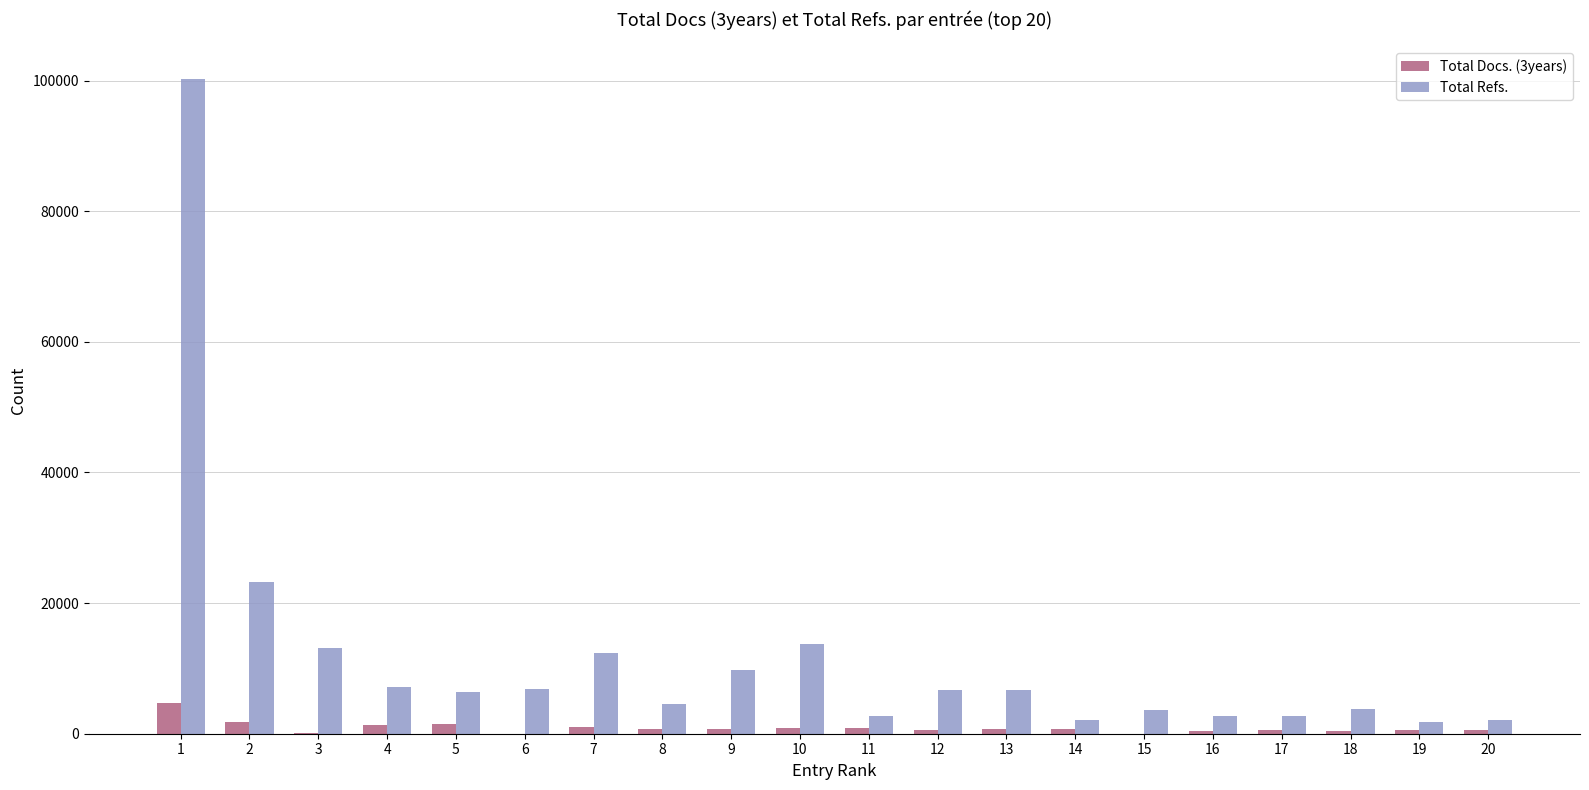

Does the chart contain stacked bars?

No